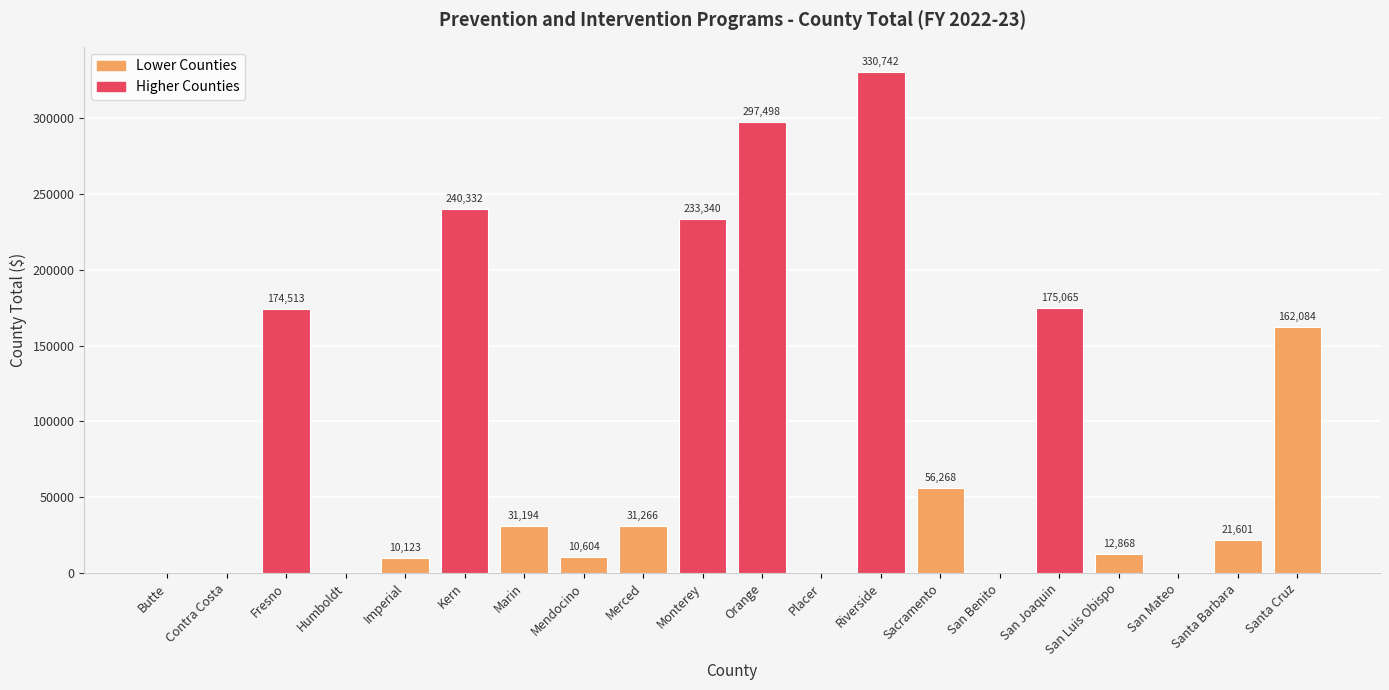

The chart shows a value of 10604 at Mendocino. True or false?

True